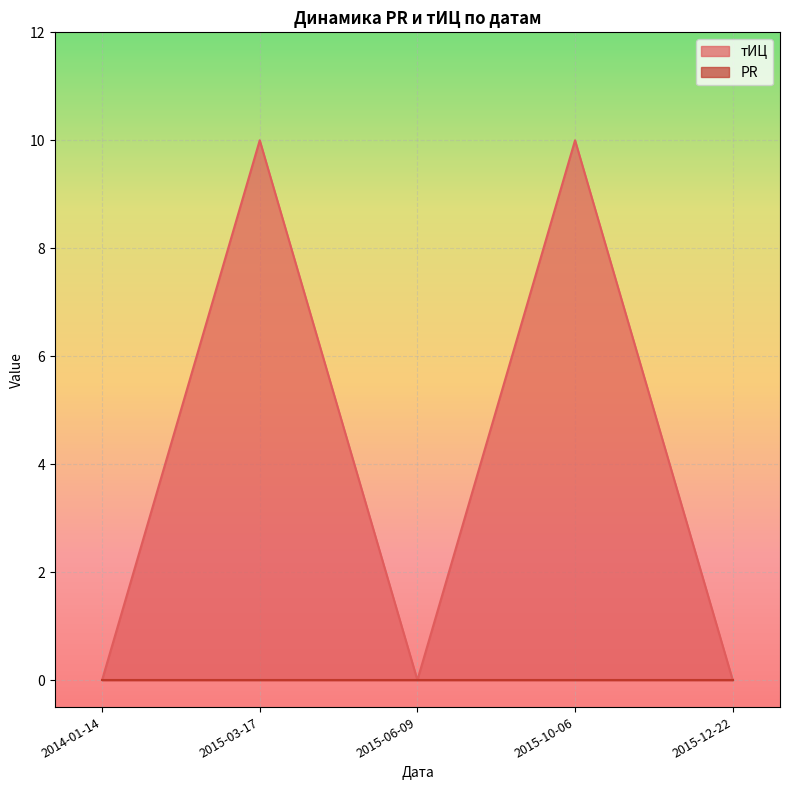

Count the number of data series in this chart.

2